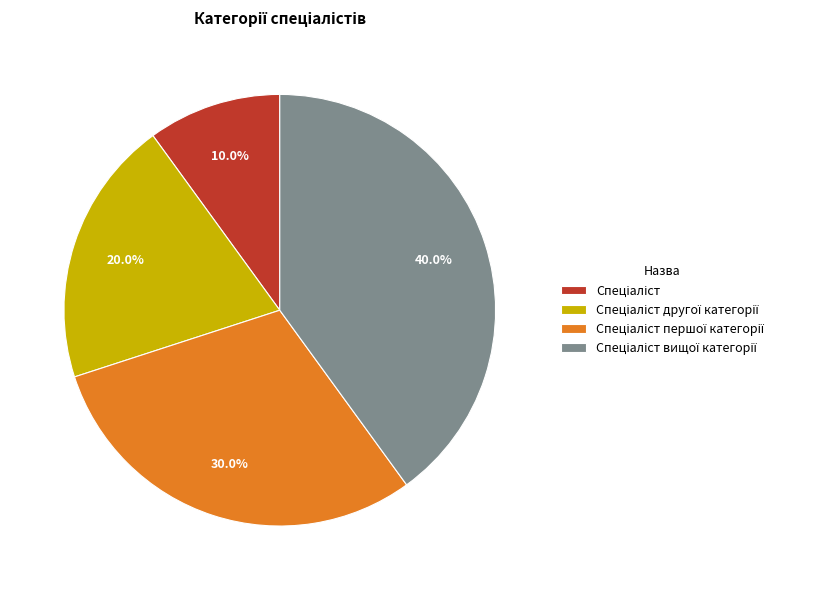

To the nearest percent, what is the average slice percentage?

25%